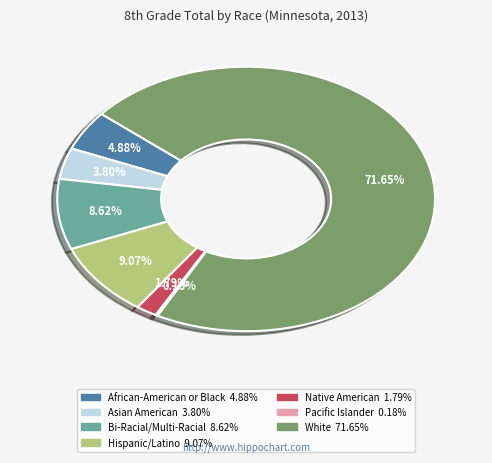

True or false: Hispanic/Latino accounts for 1% of the total.

False